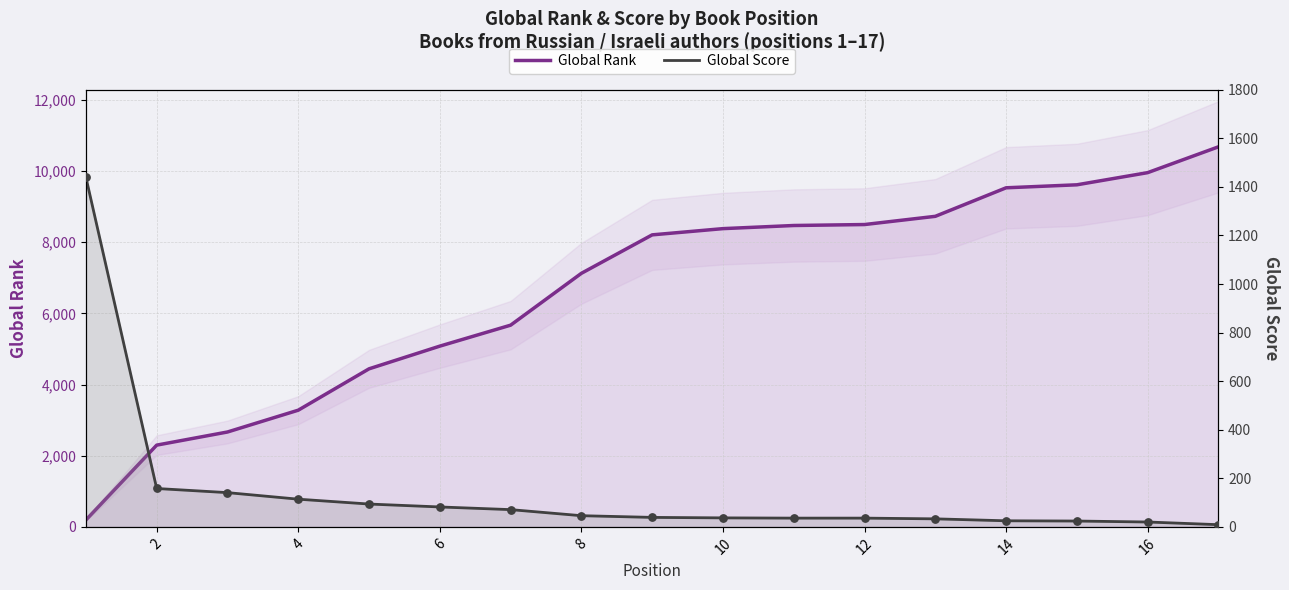

What are all the series names shown in the legend?

Global Rank, Global Score